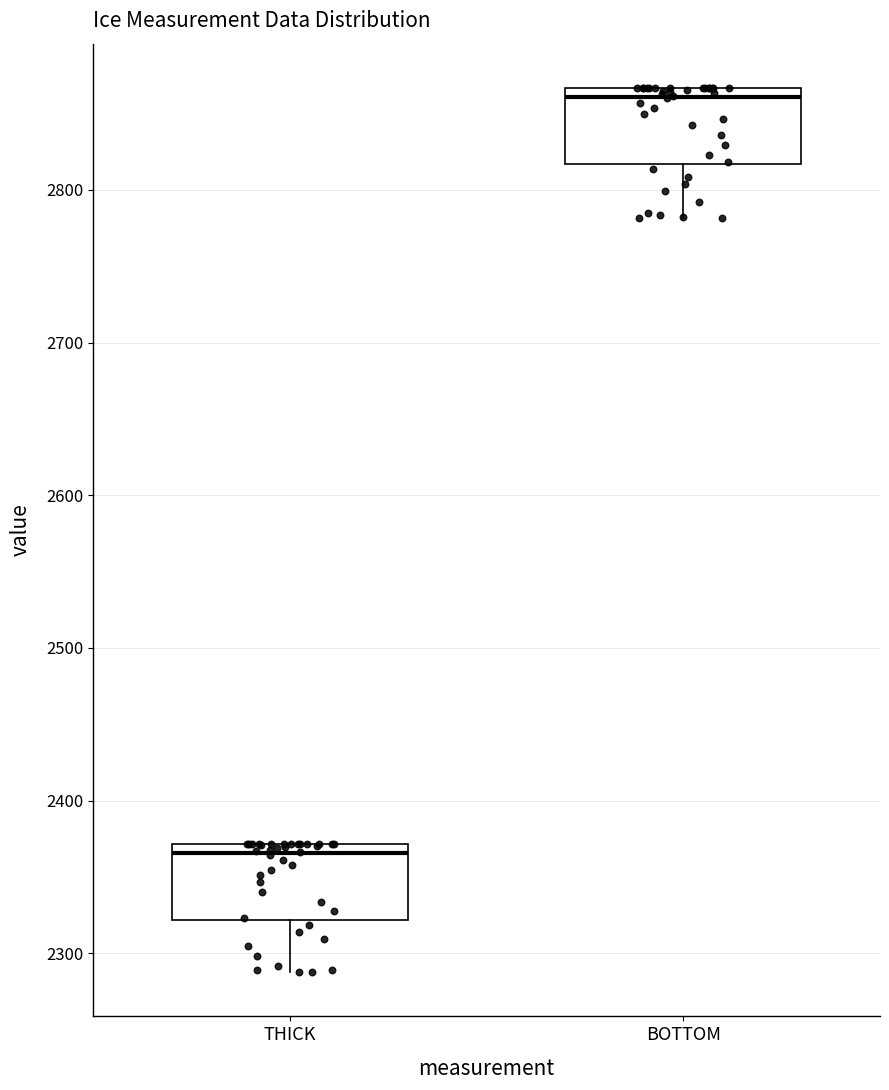

Which box's median line is the highest?

BOTTOM